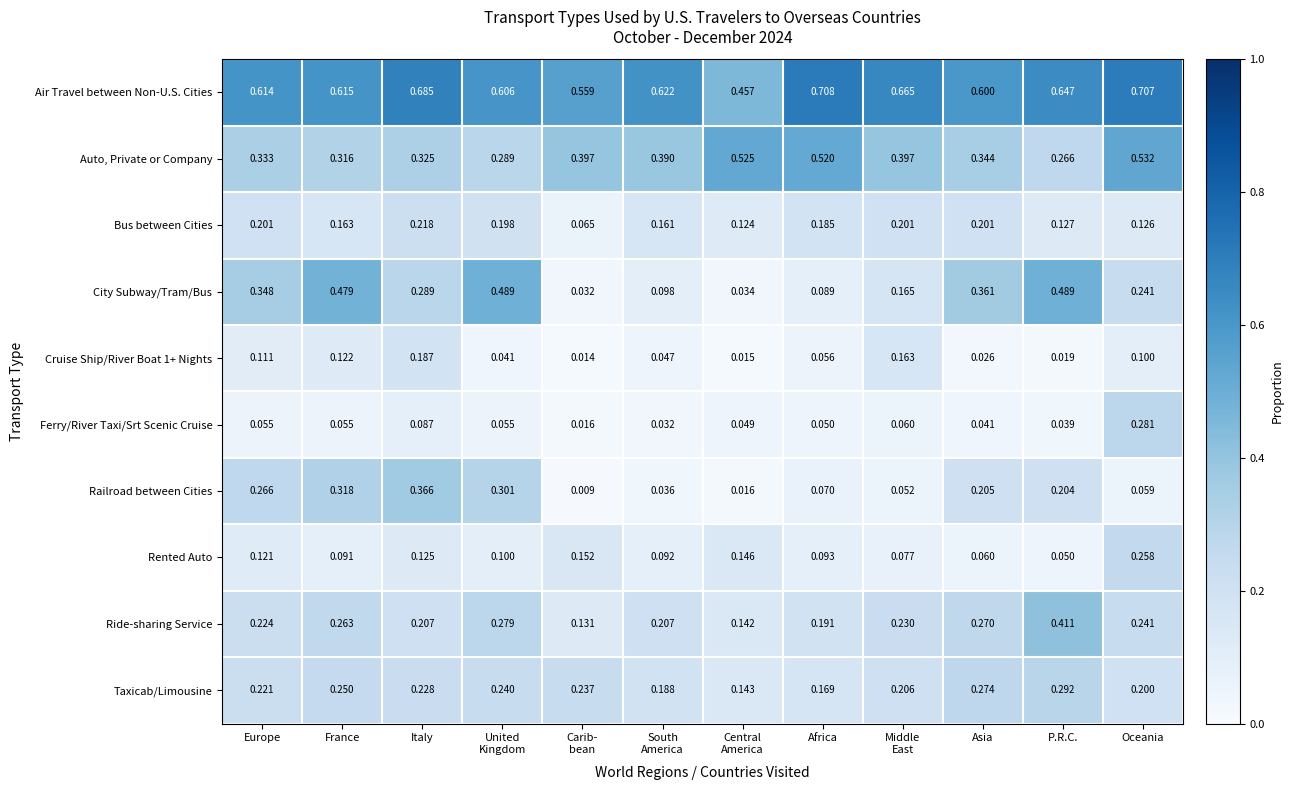

At which category is the sum across all series the highest?

Oceania